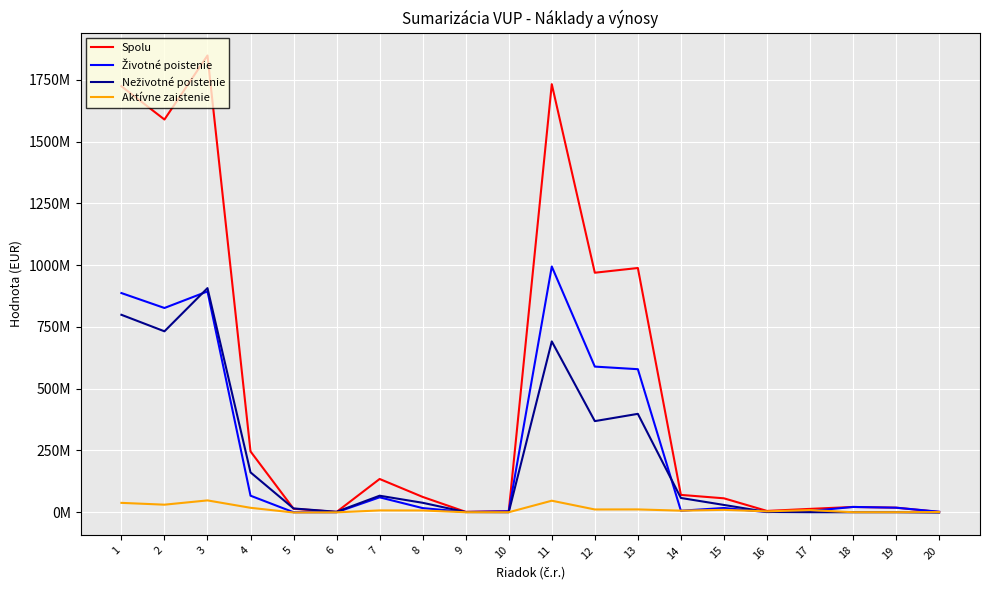

At which category is the sum across all series the highest?

3